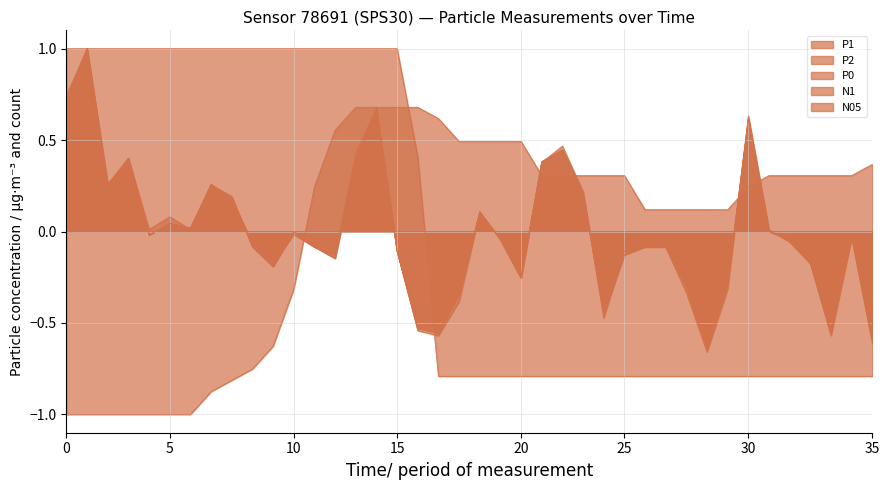

What is the value of the P0 point at the 4th from the left?

0.4